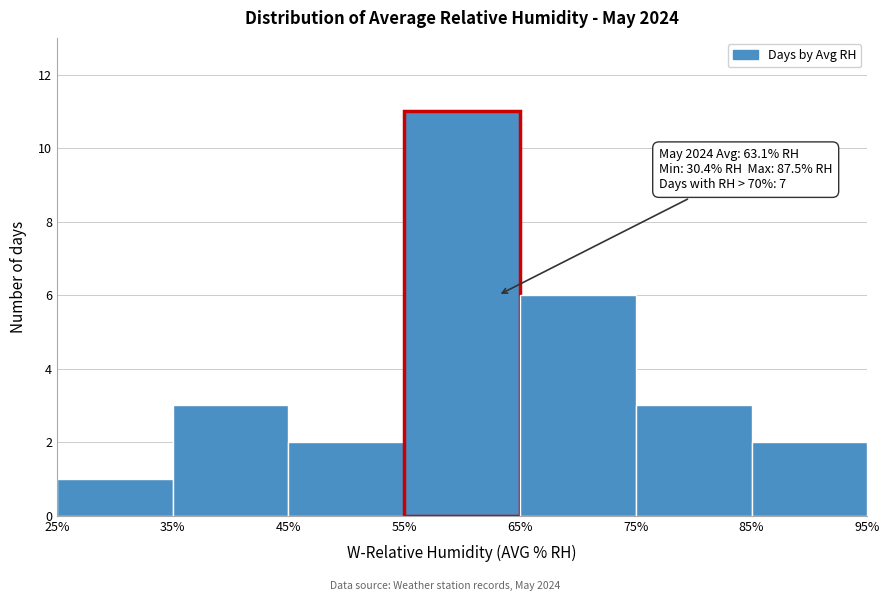

Over which range of the x-axis is the bar tallest?

55% to 65%